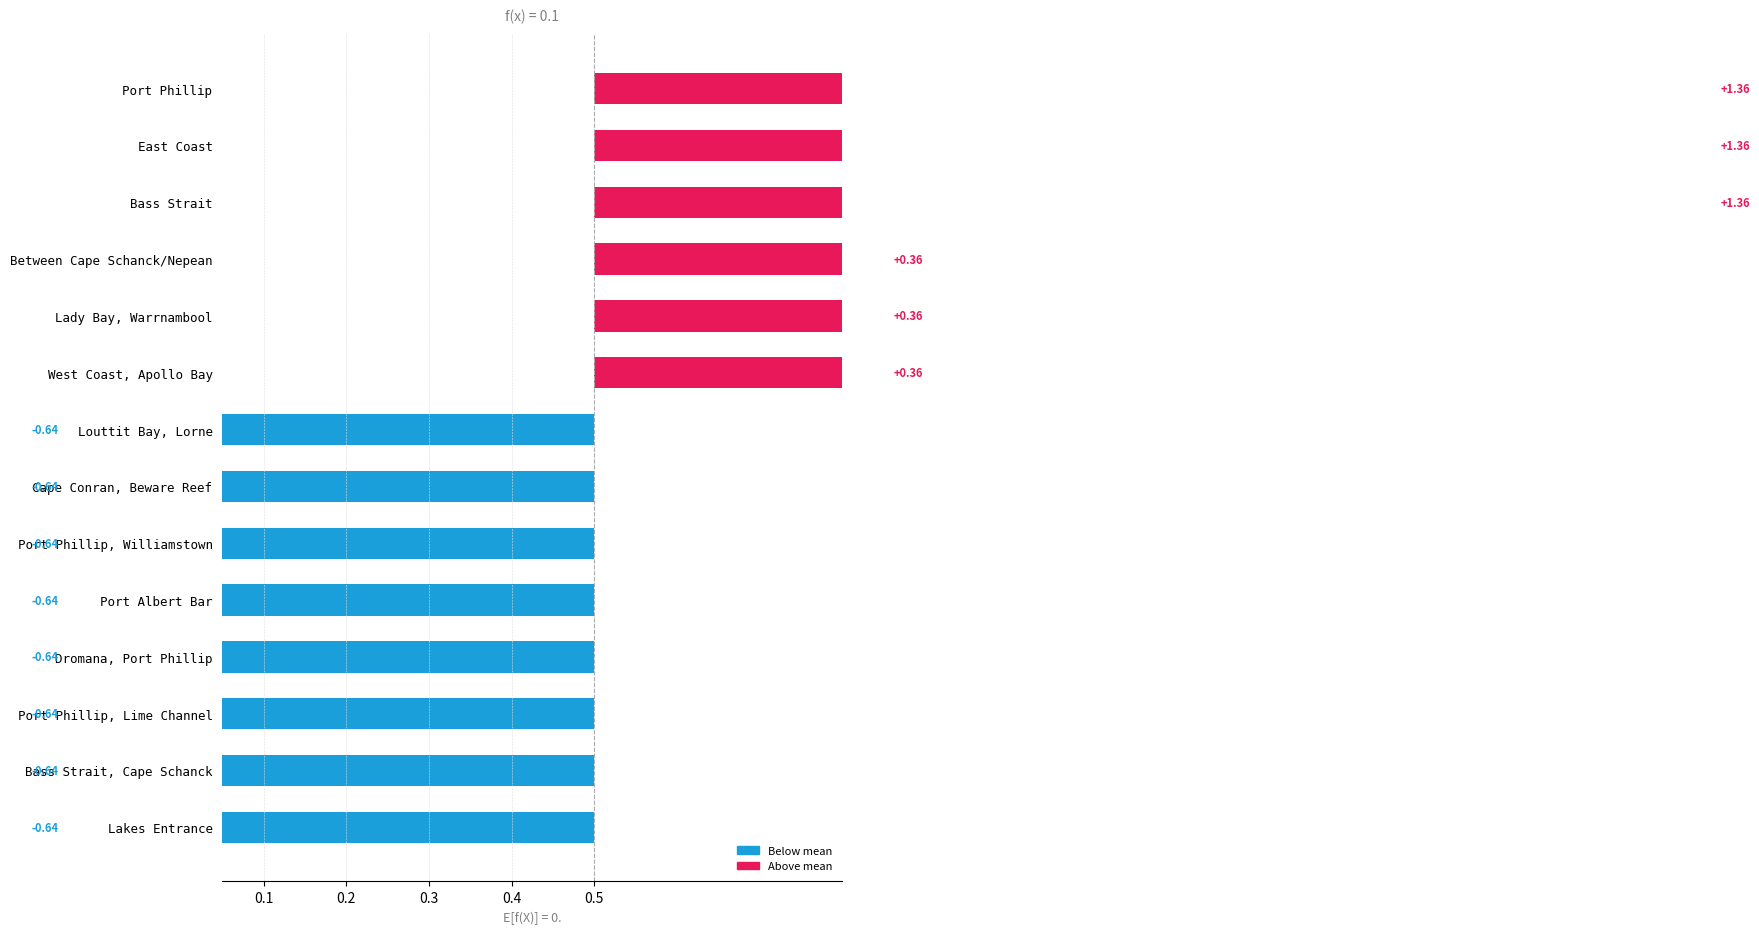

How many bars are there in total?

14